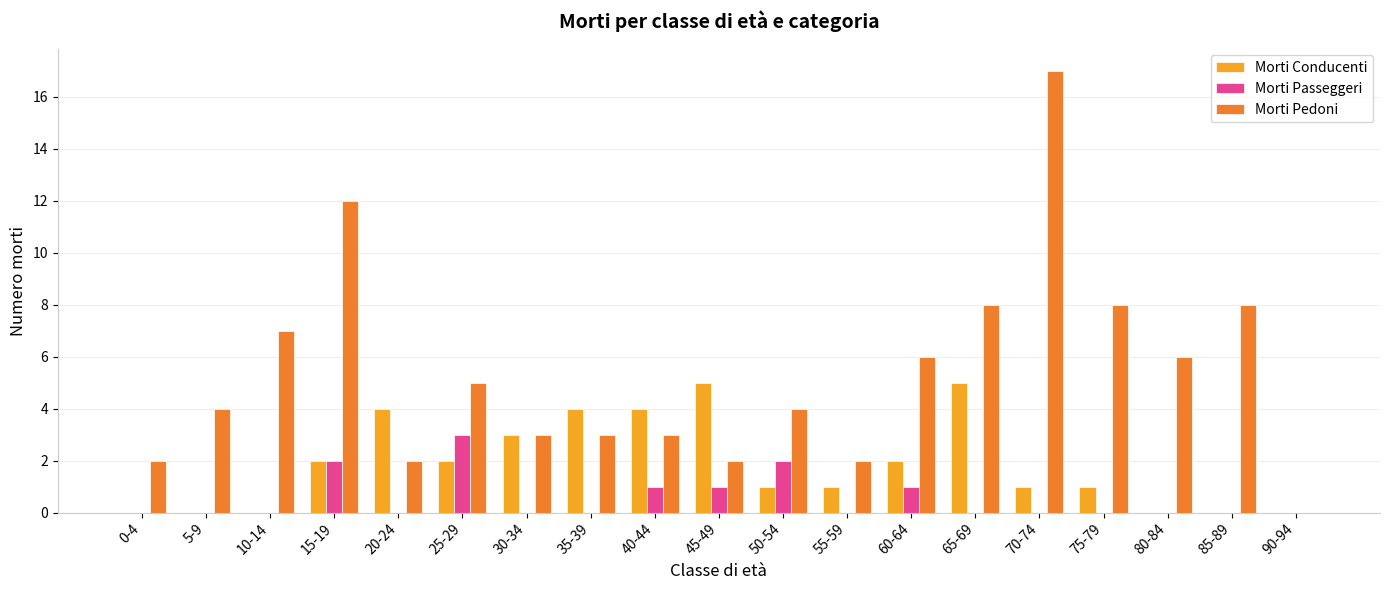

At which category is the sum across all series the highest?

70-74